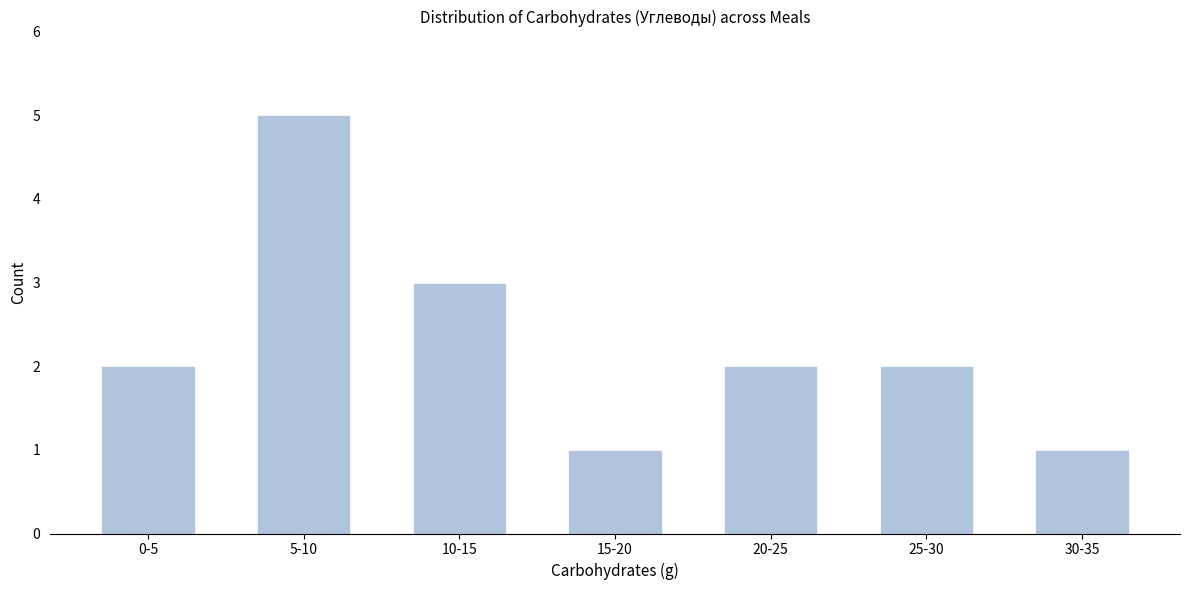

Reading right to left, what are all the values shown in this chart?

30-35=1	25-30=2	20-25=2	15-20=1	10-15=3	5-10=5	0-5=2